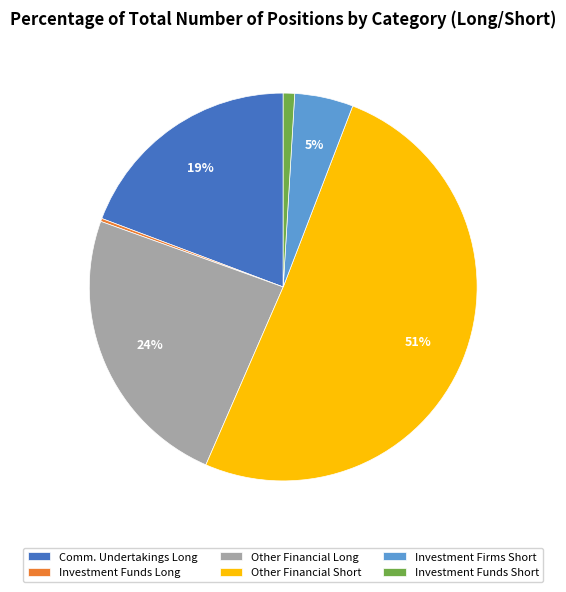

Is there a majority slice in this chart?

Yes